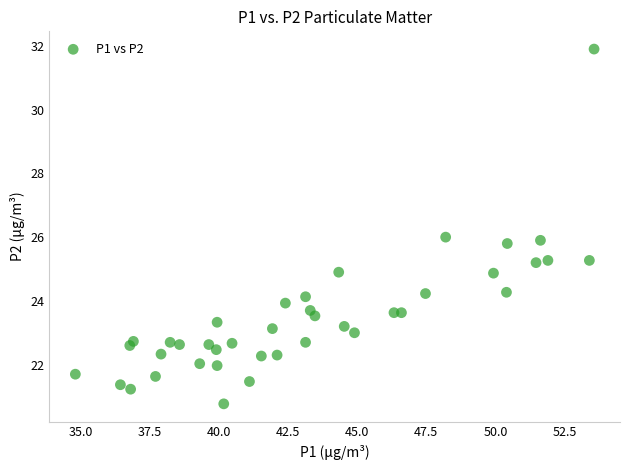

What is the range of X values (max minus min)?

18.8